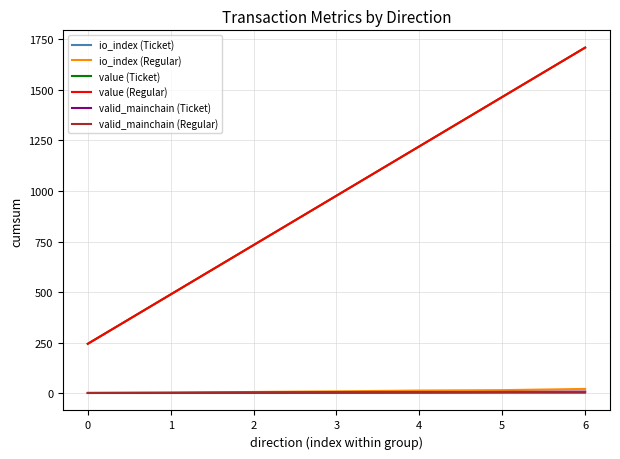

Is this an area chart (filled region under the line)?

No